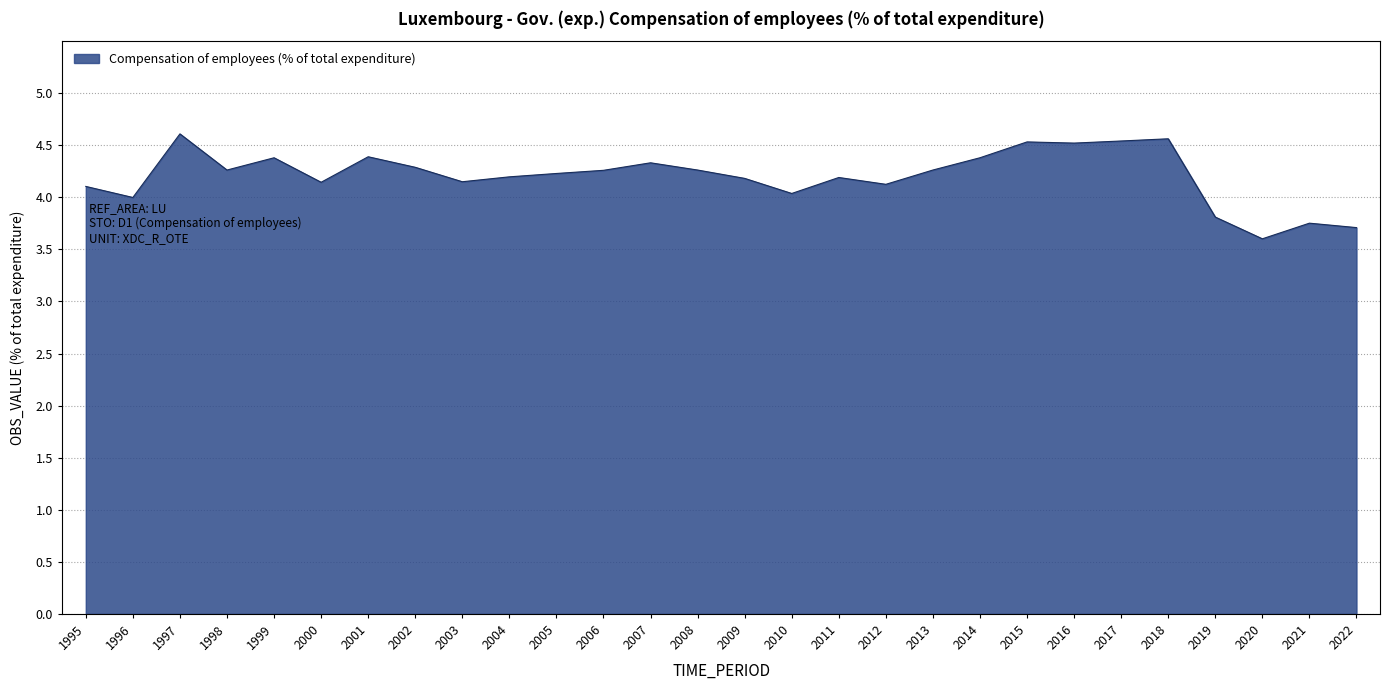

The chart shows a value of 7.4 at 2004. True or false?

False